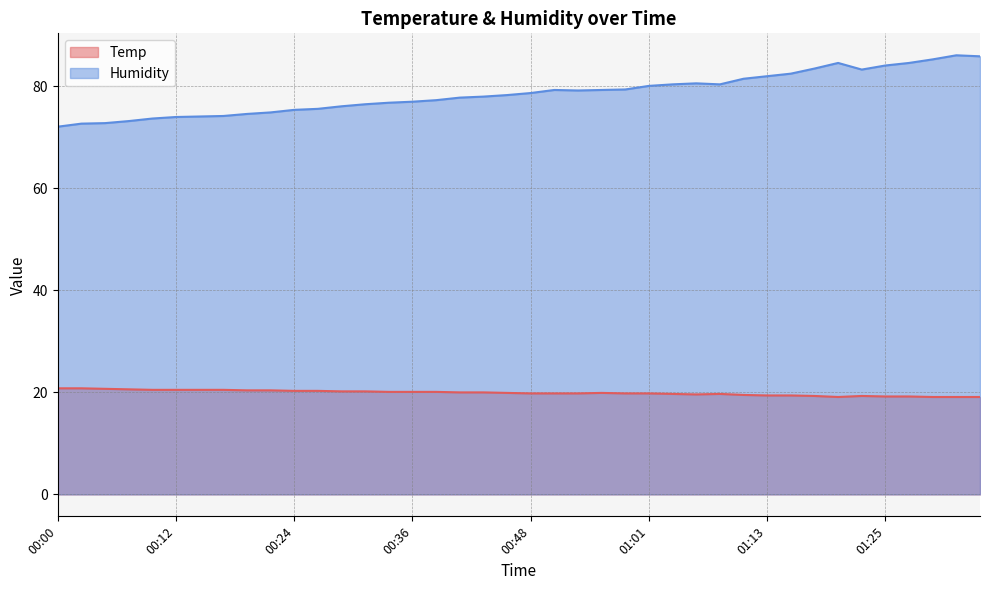

Reading left to right, what are all the values shown in this chart?

Temp: 20.8	20.8	20.7	20.6	20.5	20.5	20.5	20.5	20.4	20.4	20.3	20.3	20.2	20.2	20.1	20.1	20.1	20.0	20.0	19.9	19.8	19.8	19.8	19.9	19.8	19.8	19.7	19.6	19.7	19.5	19.4	19.4	19.3	19.1	19.3	19.2	19.2	19.1	19.1	19.1
Humidity: 72.1	72.7	72.8	73.2	73.7	74.0	74.1	74.2	74.6	74.9	75.4	75.6	76.1	76.5	76.8	77.0	77.3	77.8	78.0	78.3	78.7	79.3	79.2	79.3	79.4	80.1	80.4	80.6	80.4	81.5	82.0	82.5	83.5	84.6	83.3	84.1	84.6	85.3	86.1	85.9